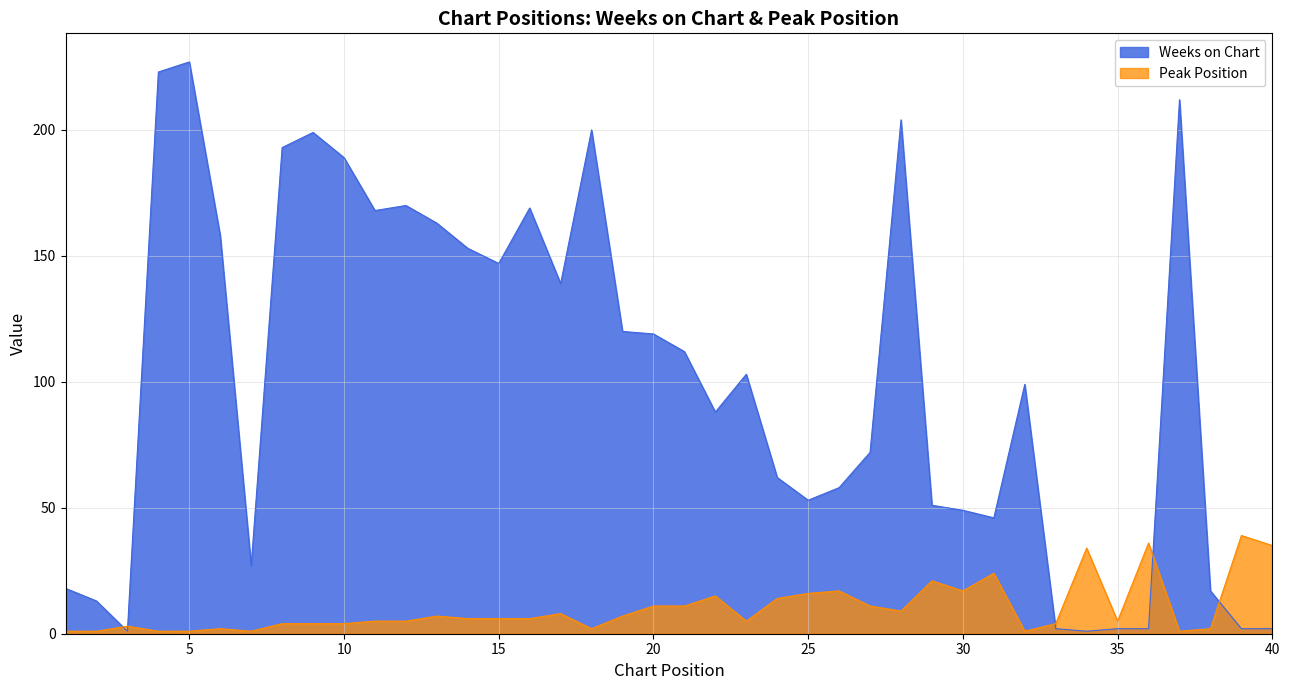

What is the average value of the Peak Position series?

10